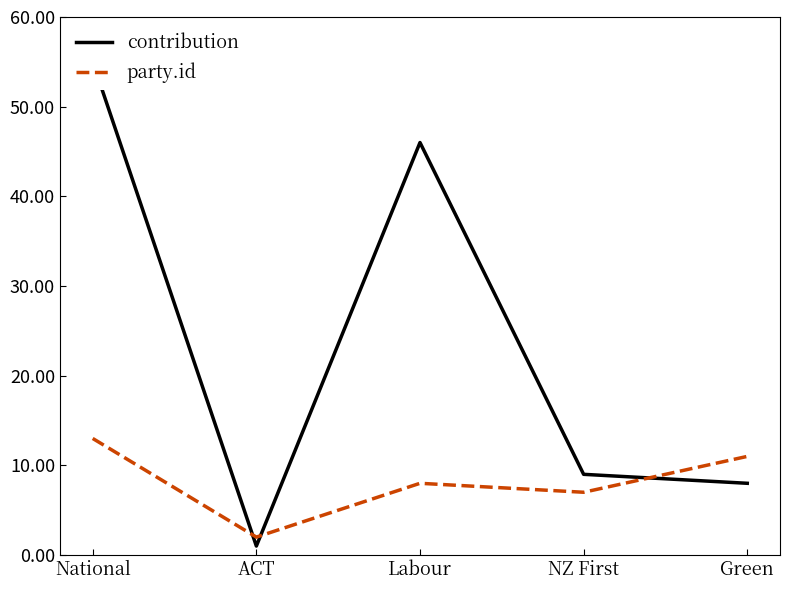

Which series has the largest range (max minus min)?

contribution